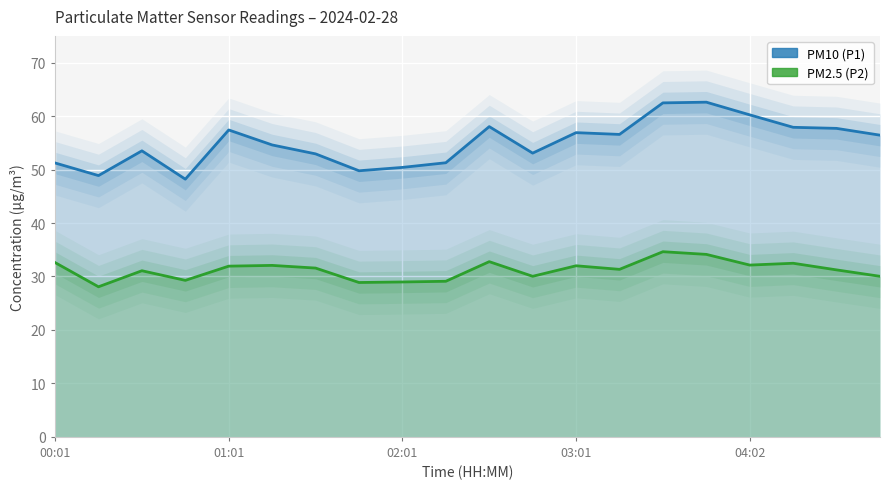

How many interior local peaks does the P1 series have?

5